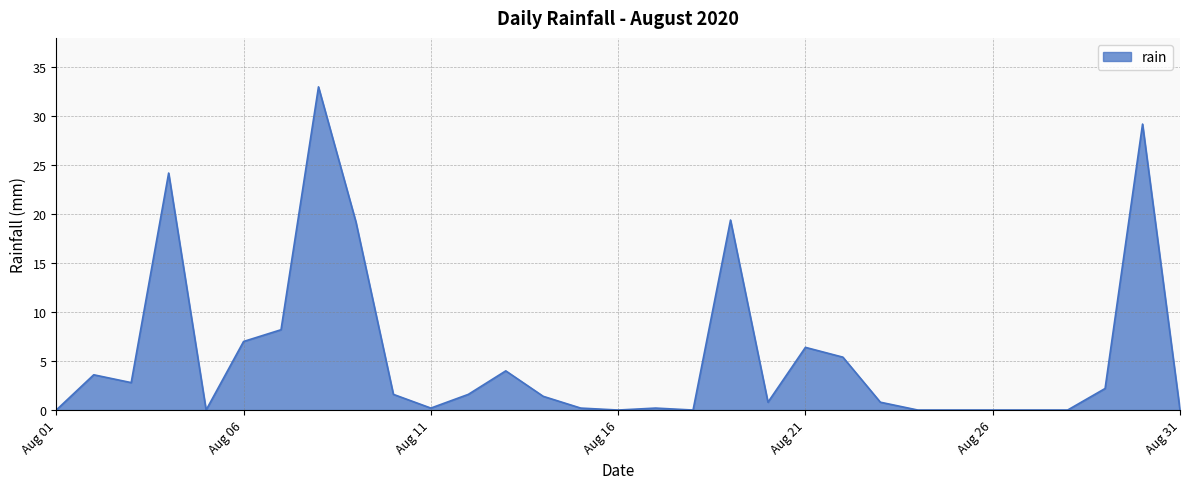

What is the maximum value shown in the chart?

33.0